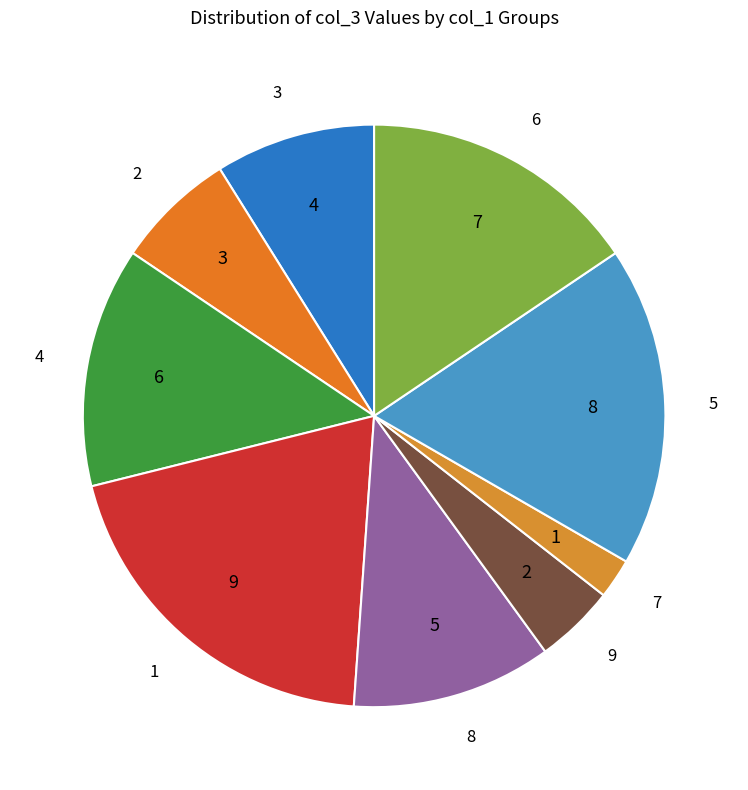

Which slice is the smallest?

7